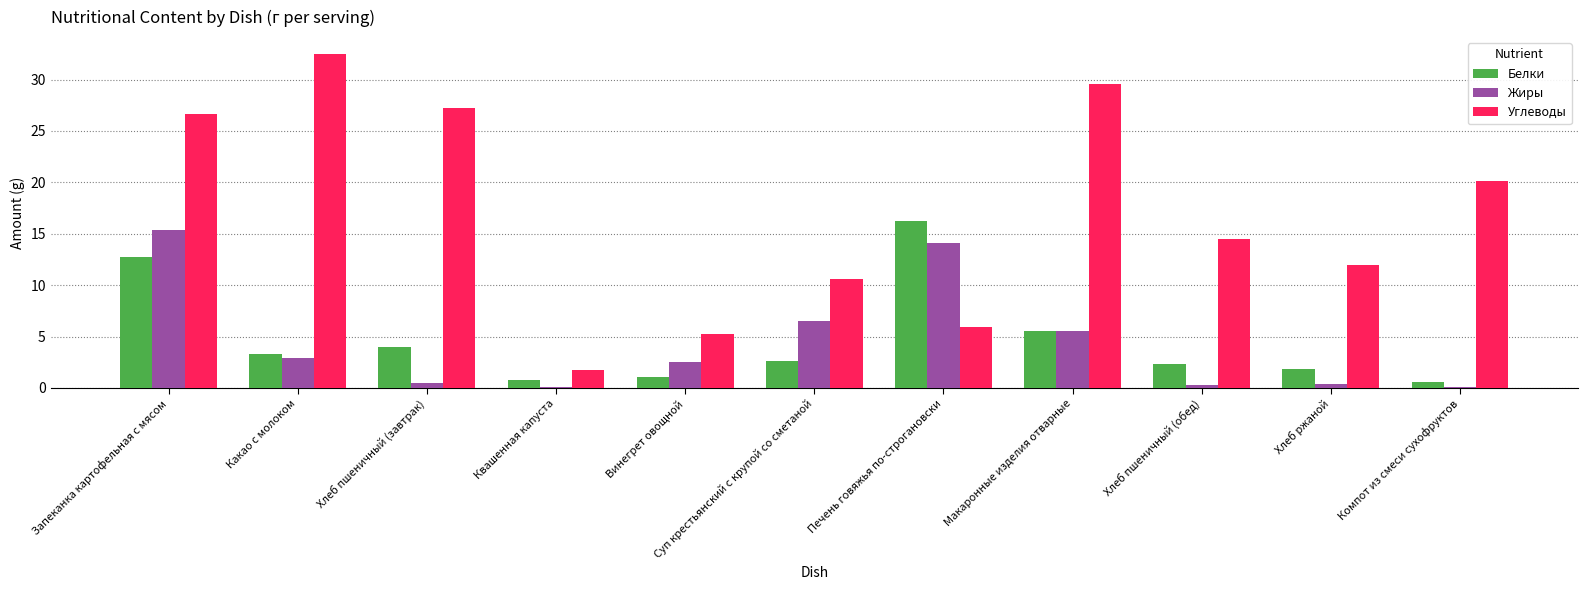

Is it true that Белки equals 1.6 at Какао с молоком?

False